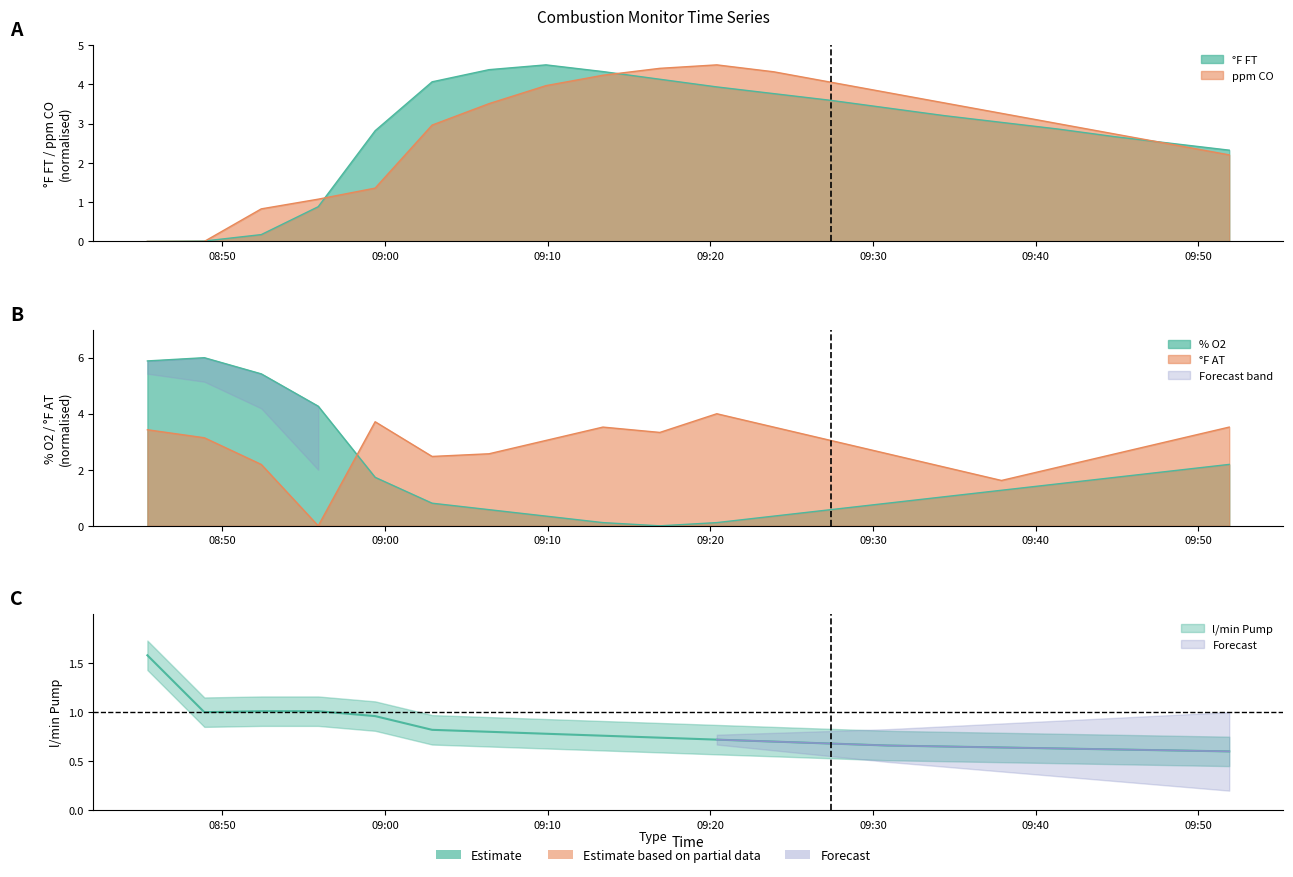

True or false: ppm CO has a value of 3.8 at 2018-01-23 09:30:54.

True